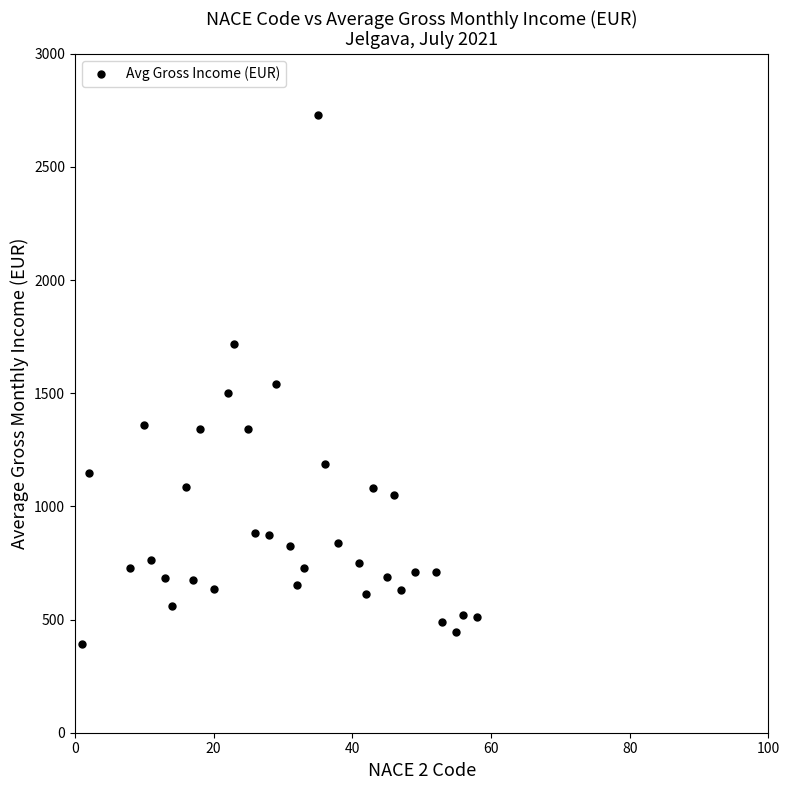

What is the range of Y values (max minus min)?

2336.0